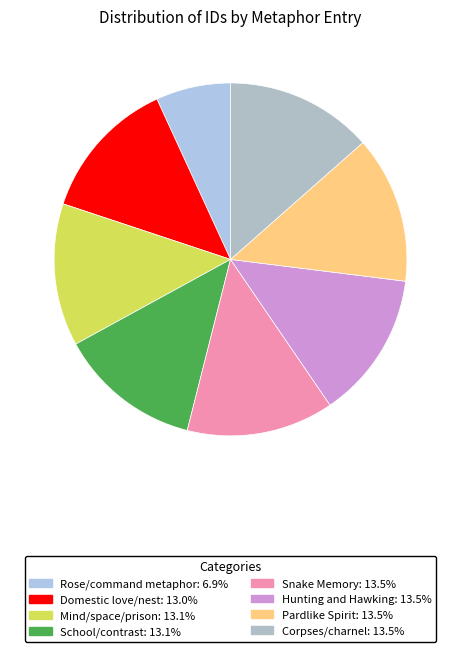

True or false: Rose/command metaphor accounts for 7% of the total.

True